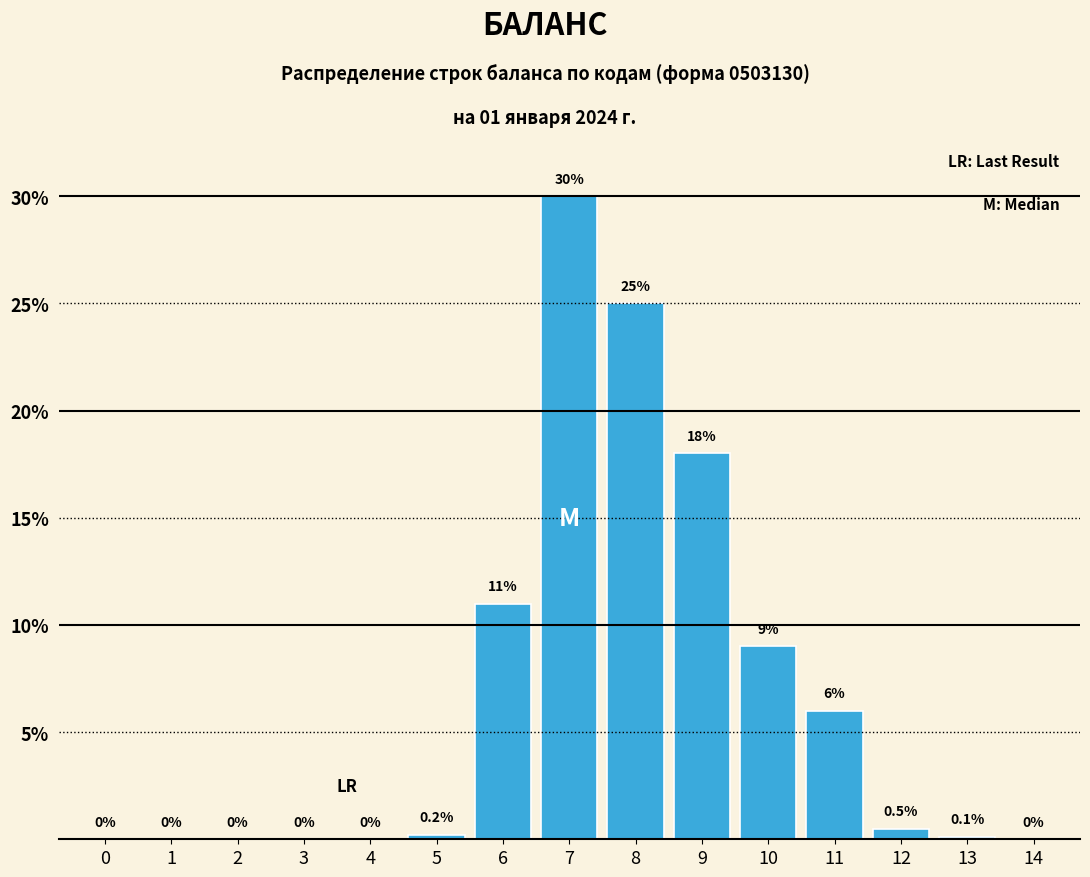

Reading left to right, extract all data points from this chart.

0=0.0	1=0.0	2=0.0	3=0.0	4=0.0	5=0.2	6=11.0	7=30.0	8=25.0	9=18.0	10=9.0	11=6.0	12=0.5	13=0.1	14=0.0